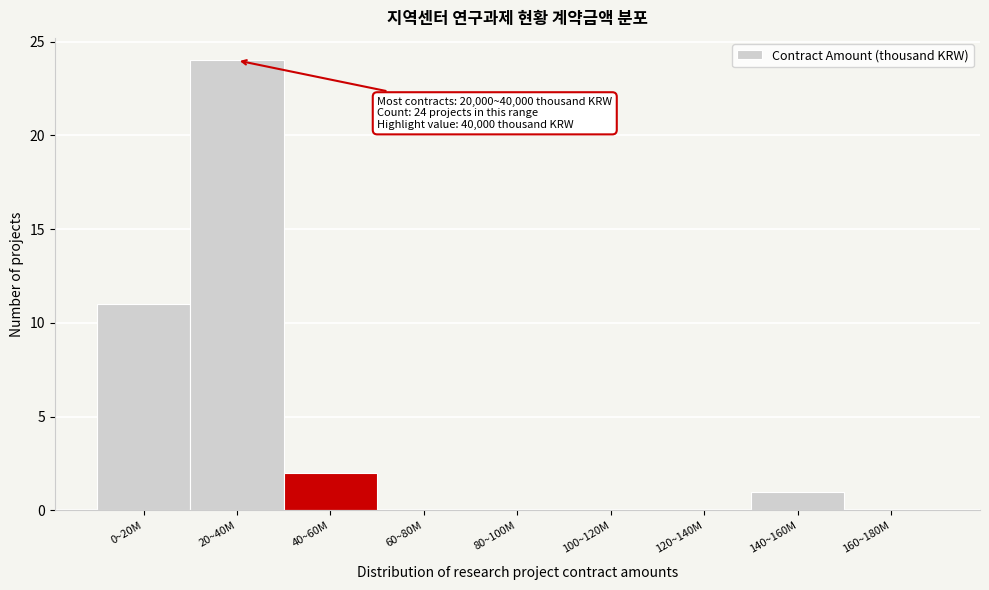

Reading left to right, extract all data points from this chart.

0~20M=11	20~40M=24	40~60M=2	60~80M=0	80~100M=0	100~120M=0	120~140M=0	140~160M=1	160~180M=0